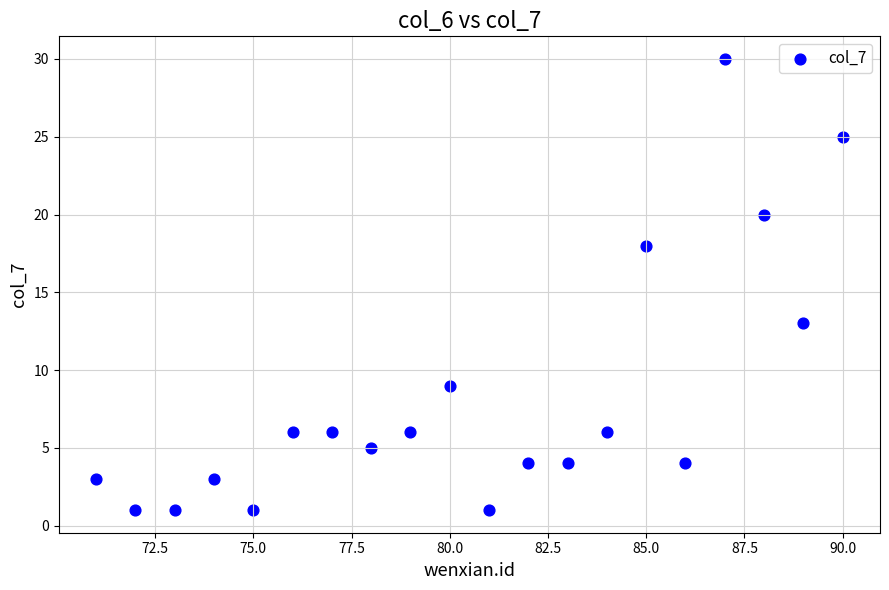

What is the range of X values (max minus min)?

19